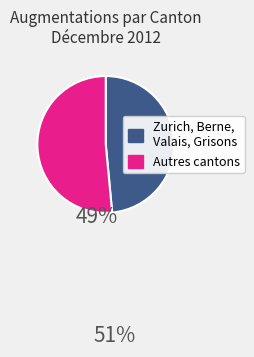

Does Autres cantons represent more than half of the total?

Yes